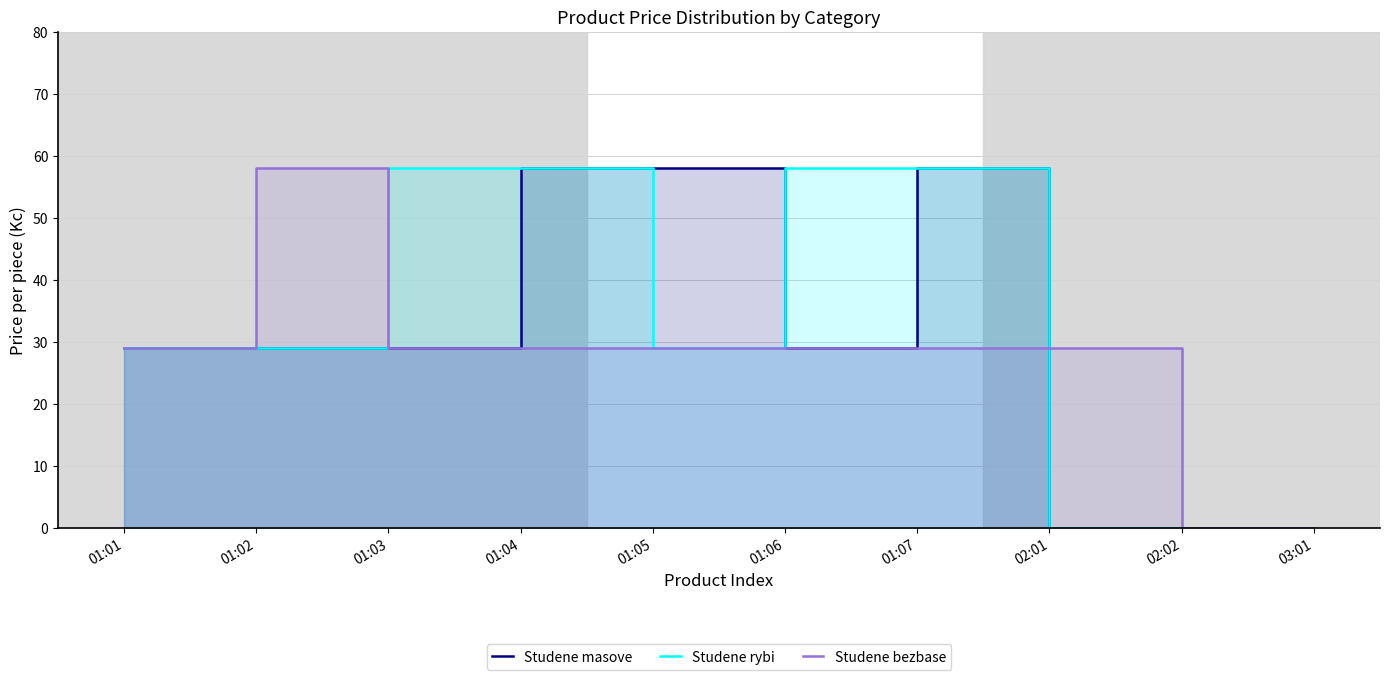

Does the chart display data point markers on the line(s)?

No